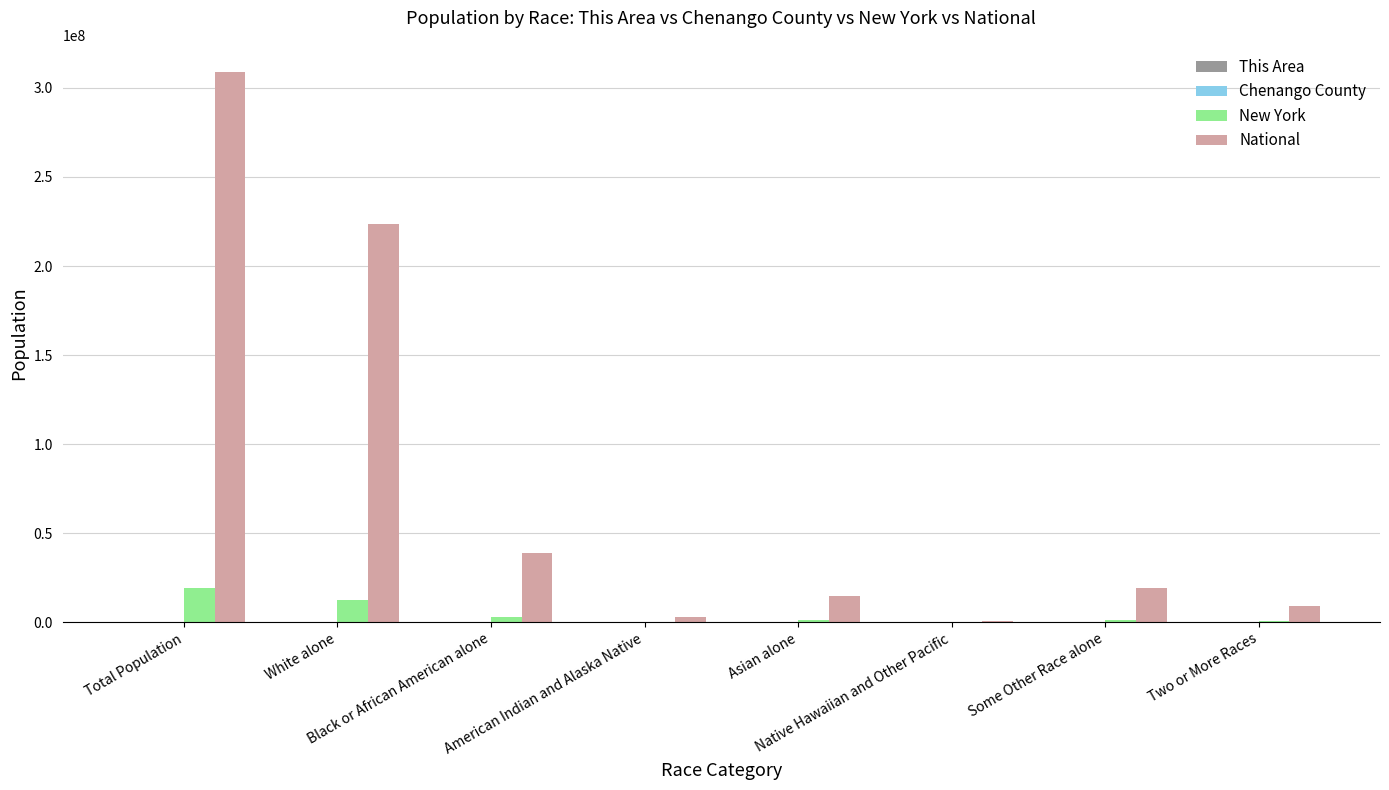

What is the sum of all National values?

617491076